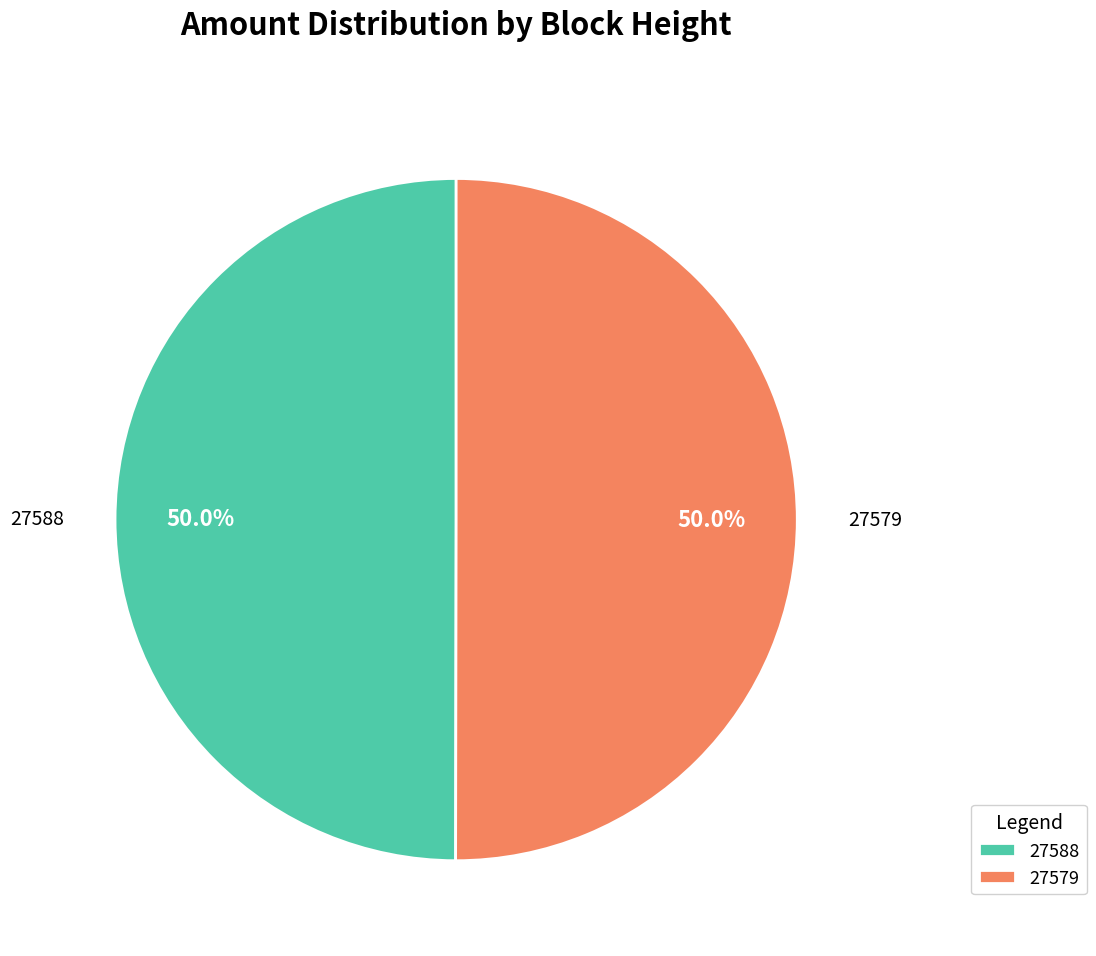

To the nearest percent, what is the difference between the 27579 and 27588 slice percentages?

0%